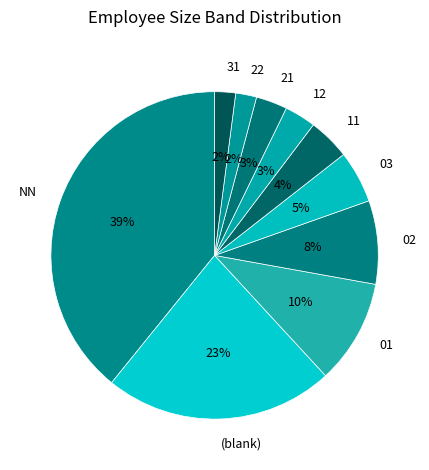

Is there any slice that represents more than half of the pie?

No